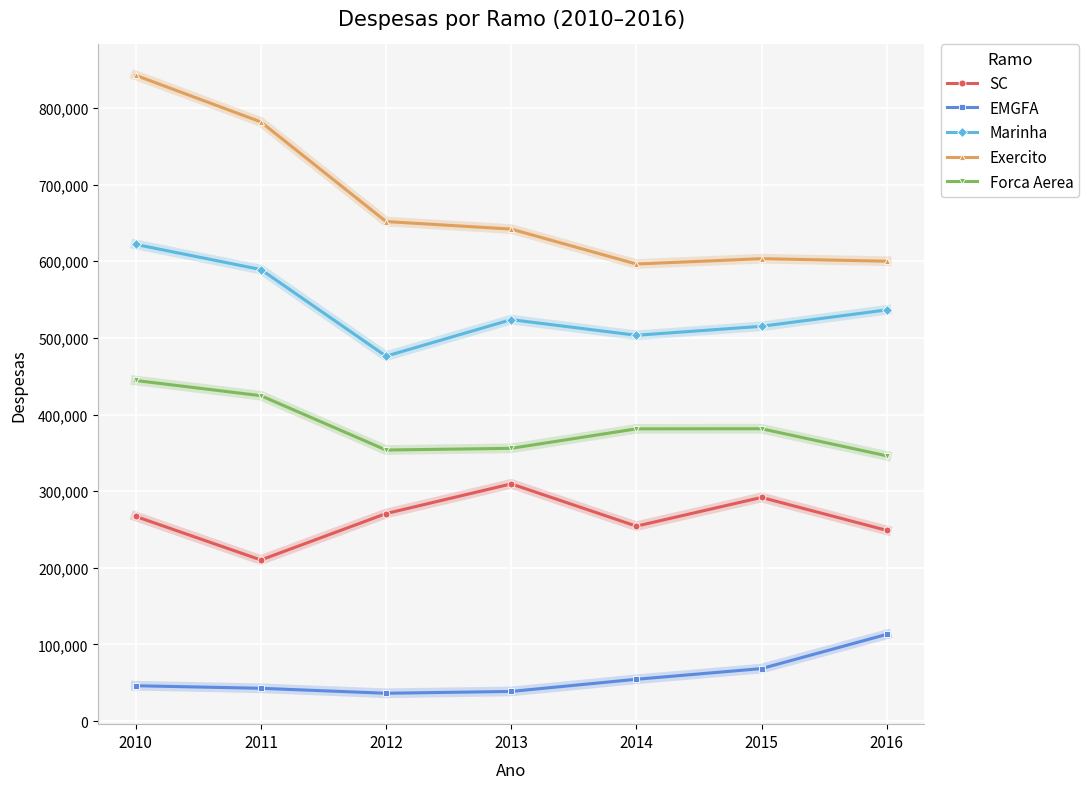

True or false: Exercito has more than 1 interior local peaks.

False